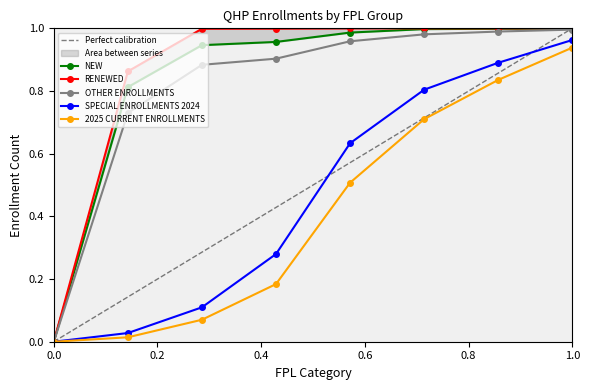

True or false: SPECIAL ENROLLMENTS 2024 has more than 0 interior local peaks.

False